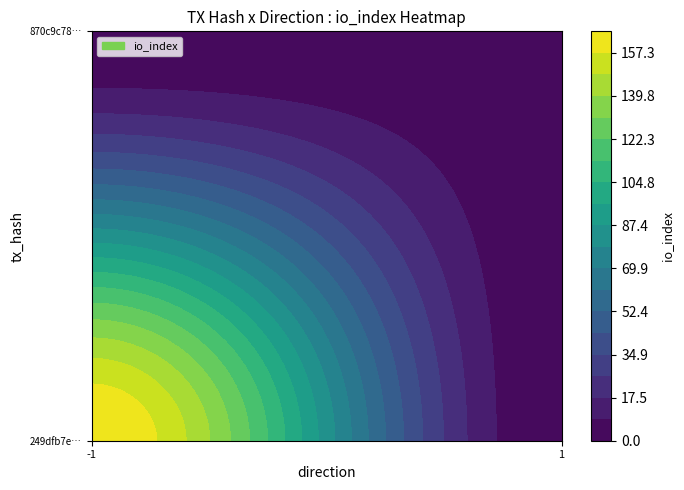

What is the maximum value for 249dfb7e06efb09a763f1779fe4e56e8564d50c?

166